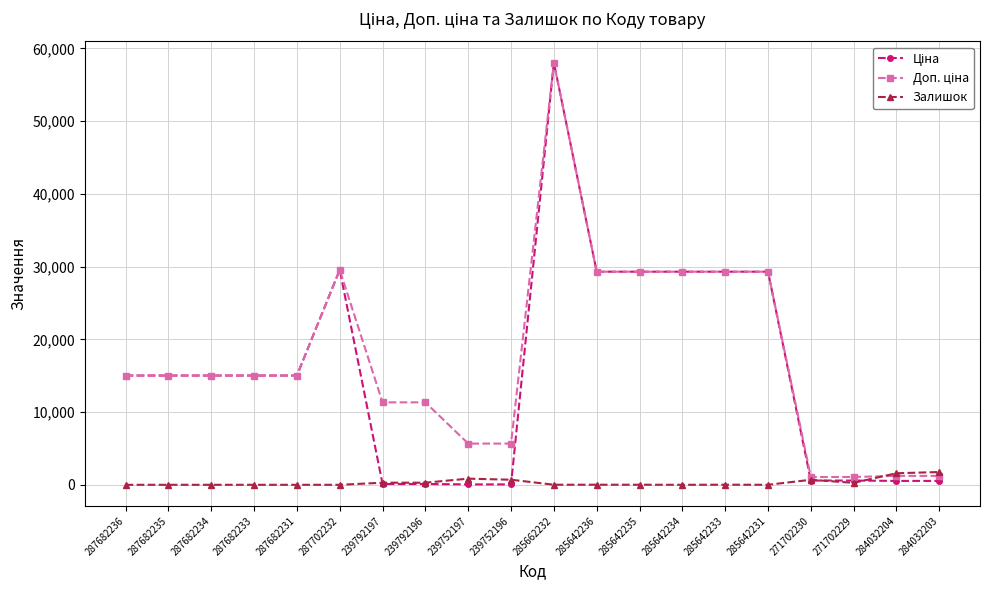

What is the spread (max minus min) of values at 287682235?

15019.2